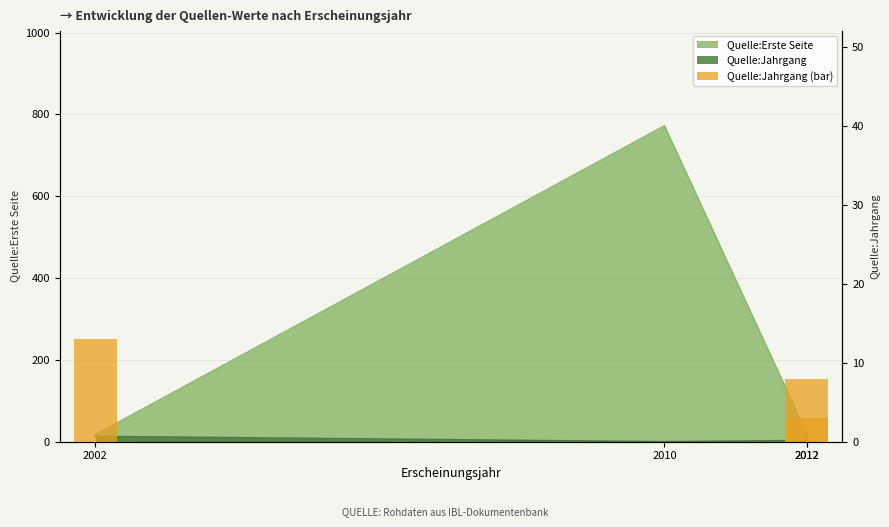

Between 2012 and 2012, which is larger?

2012